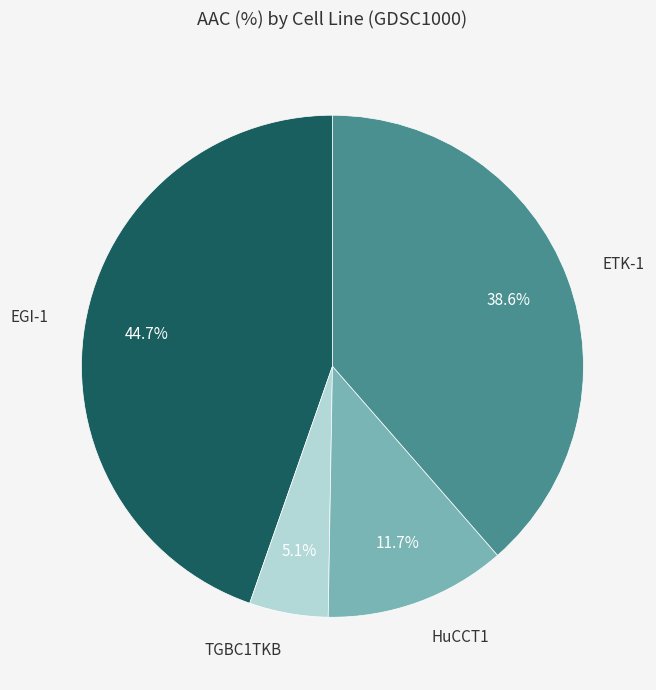

Is there any slice that represents more than half of the pie?

No